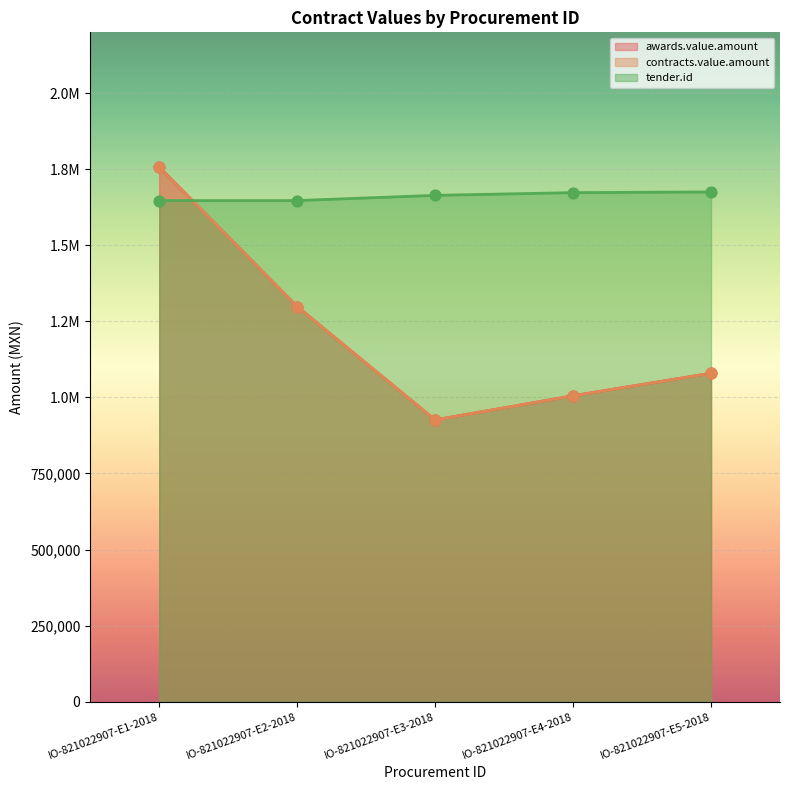

At which category is the sum across all series the highest?

IO-821022907-E1-2018